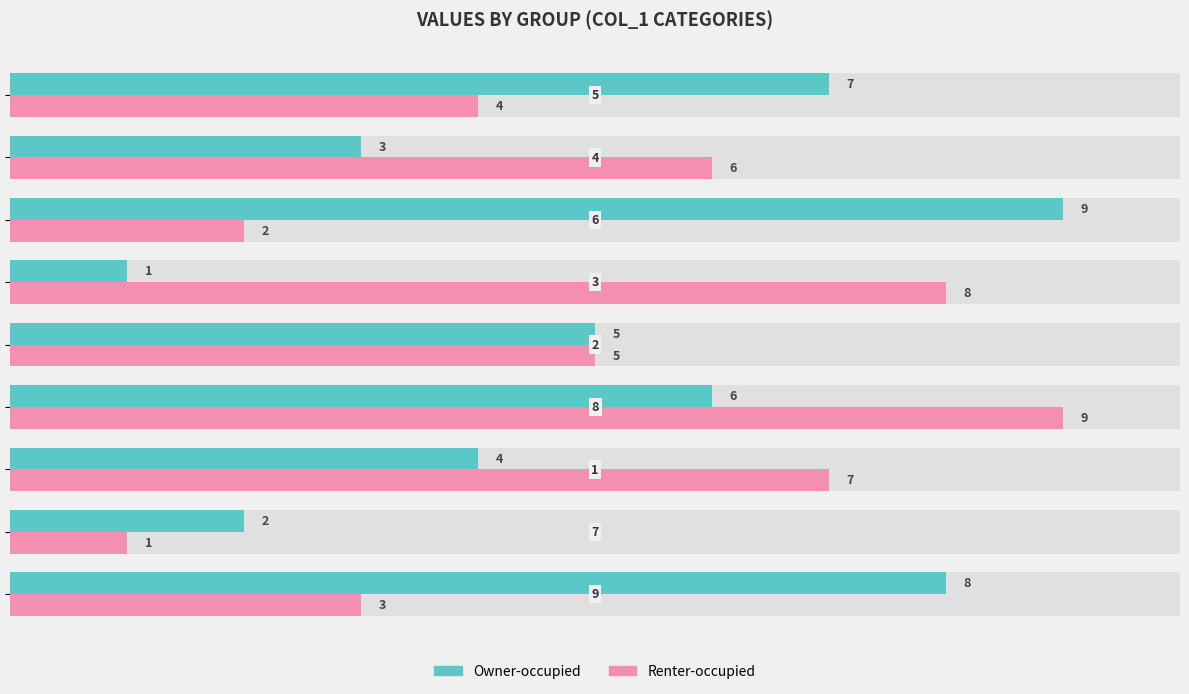

The value of Owner-occupied at 6 is 4. True or false?

False